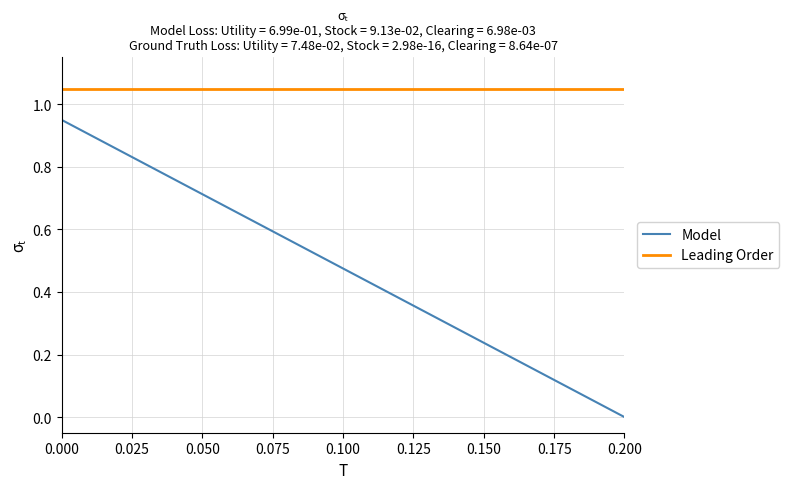

Rank the series by their maximum value, from highest to lowest.

Leading Order, Model